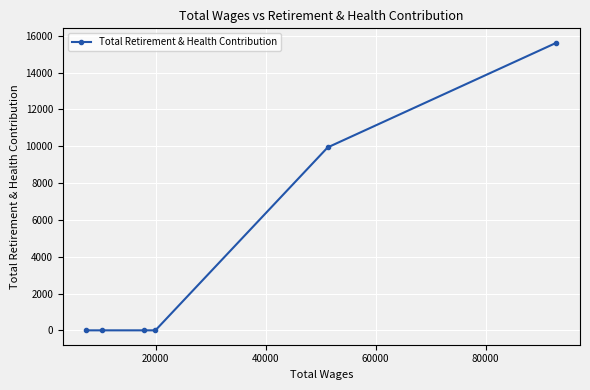

What is the greatest value displayed?

15628